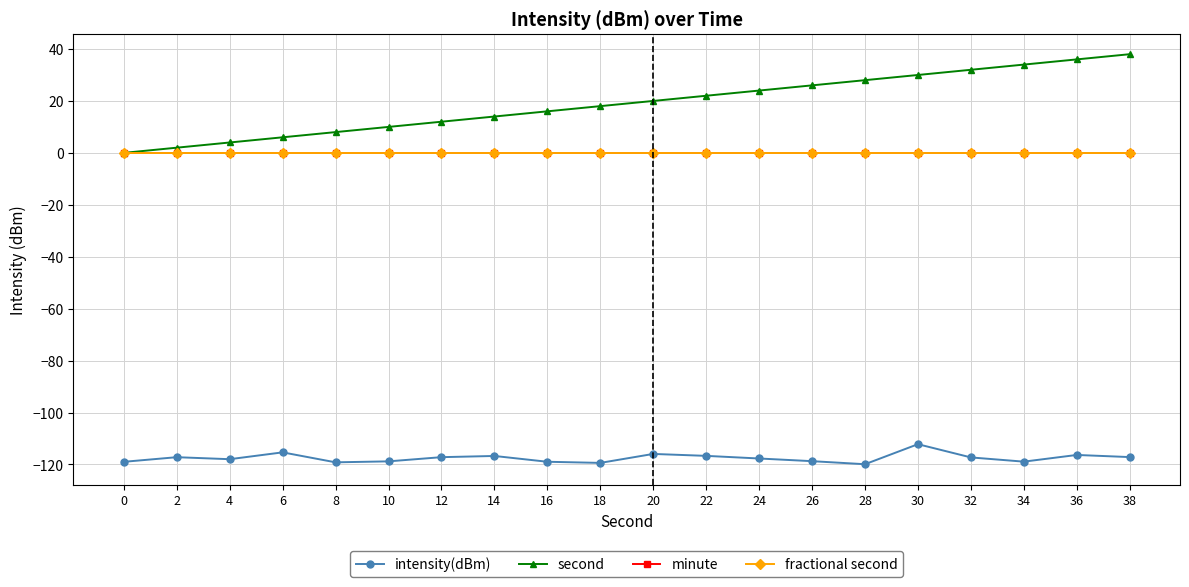

Does the chart have visible grid lines?

Yes